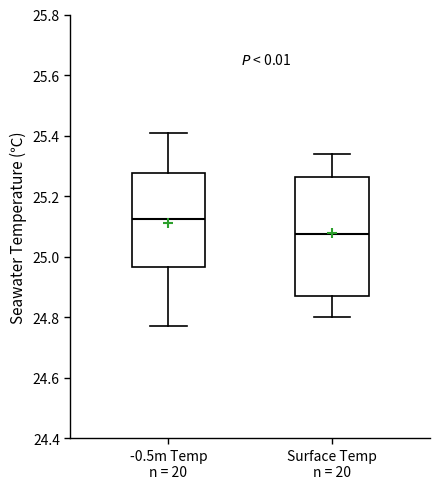

Reading left to right, read every box against the y-axis: the position of its median line, the range the box covers, and the ends of its whiskers. The values are not printed on the chart, so give them approximately, as read against the axis.

-0.5m Temp n = 20: median 25.12, box 24.96 to 25.28, whiskers 24.78 to 25.42
Surface Temp n = 20: median 25.08, box 24.88 to 25.26, whiskers 24.80 to 25.34